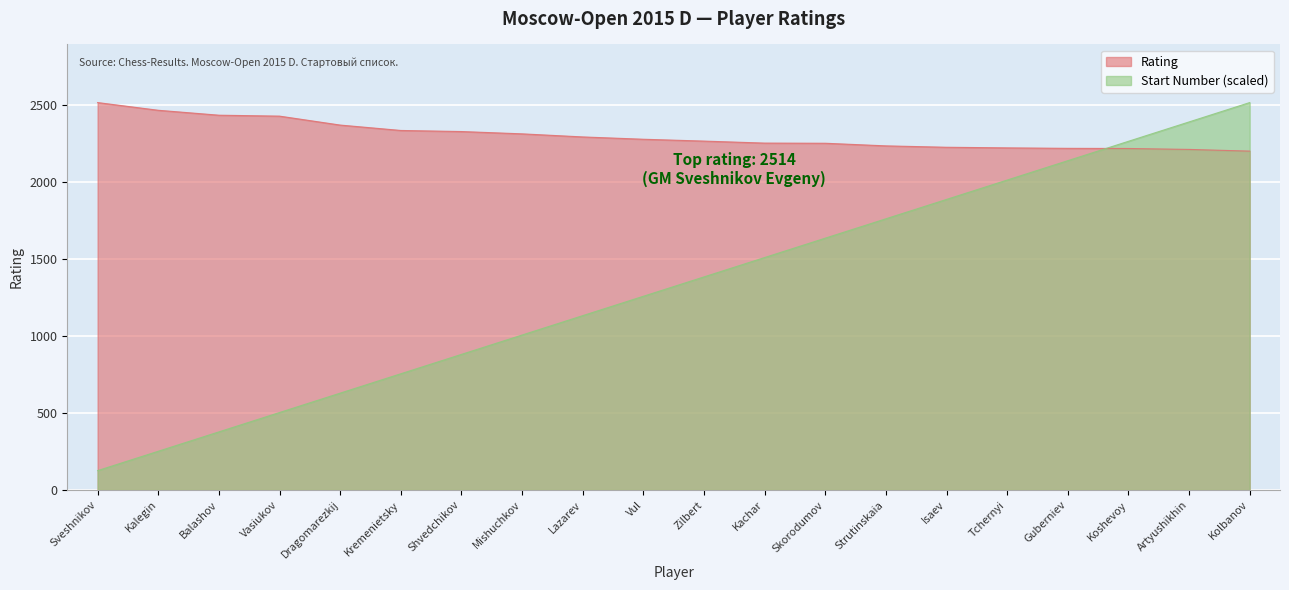

Reading right to left, extract all data points from this chart.

Rating: Kolbanov=2199.0	Artyushikhin=2210.0	Koshevoy=2216.0	Guberniev=2217.0	Tchernyi=2220.0	Isaev=2224.0	Strutinskaia=2233.0	Skorodumov=2250.0	Kachar=2251.0	Zilbert=2264.0	Vul=2276.0	Lazarev=2291.0	Mishuchkov=2311.0	Shvedchikov=2326.0	Kremenietsky=2333.0	Dragomarezkij=2368.0	Vasiukov=2426.0	Balashov=2432.0	Kalegin=2464.0	Sveshnikov=2514.0
Start Number: Kolbanov=2514.0	Artyushikhin=2388.3	Koshevoy=2262.6	Guberniev=2136.9	Tchernyi=2011.2	Isaev=1885.5	Strutinskaia=1759.8	Skorodumov=1634.1	Kachar=1508.4	Zilbert=1382.7	Vul=1257.0	Lazarev=1131.3	Mishuchkov=1005.6	Shvedchikov=879.9	Kremenietsky=754.2	Dragomarezkij=628.5	Vasiukov=502.8	Balashov=377.1	Kalegin=251.4	Sveshnikov=125.7